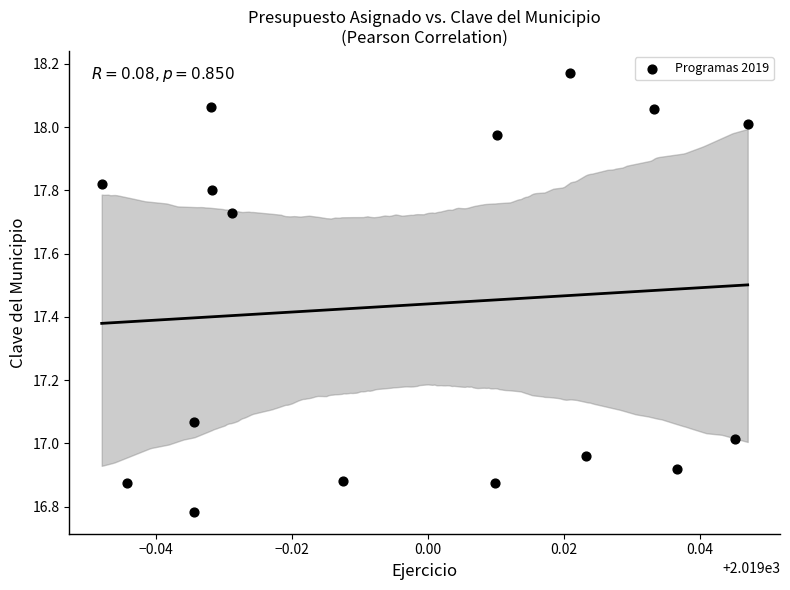

What is the range of Y values (max minus min)?

1.4